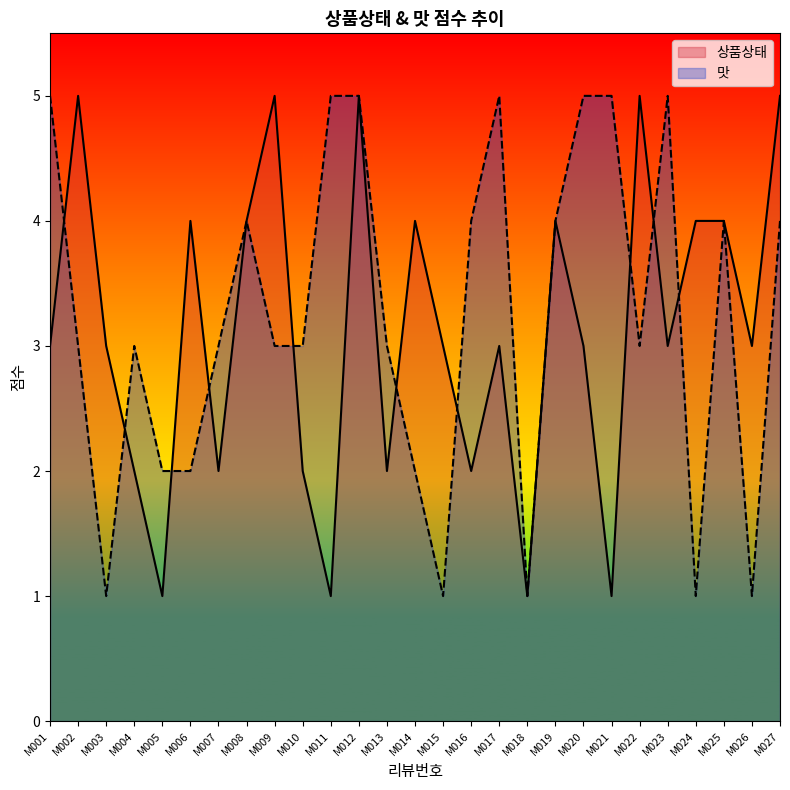

What is the difference between the 맛 values at M006 and M004?

1